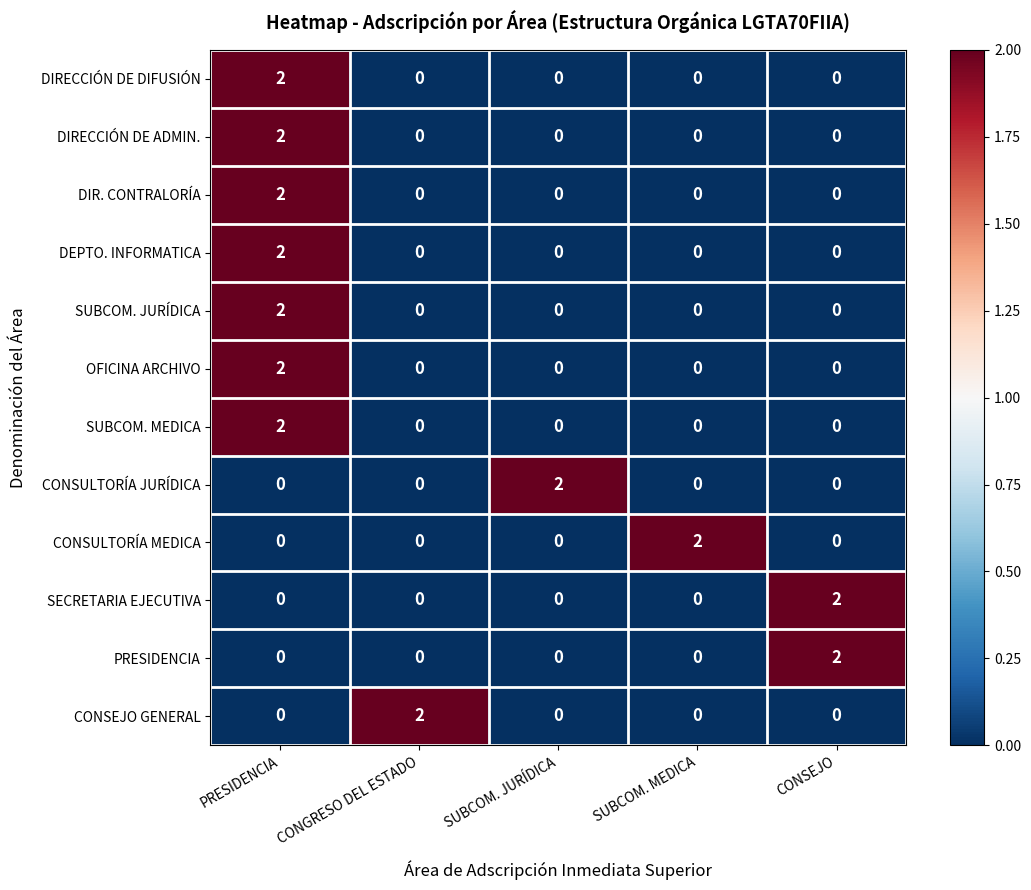

At how many categories does at least one series exceed 0?

5